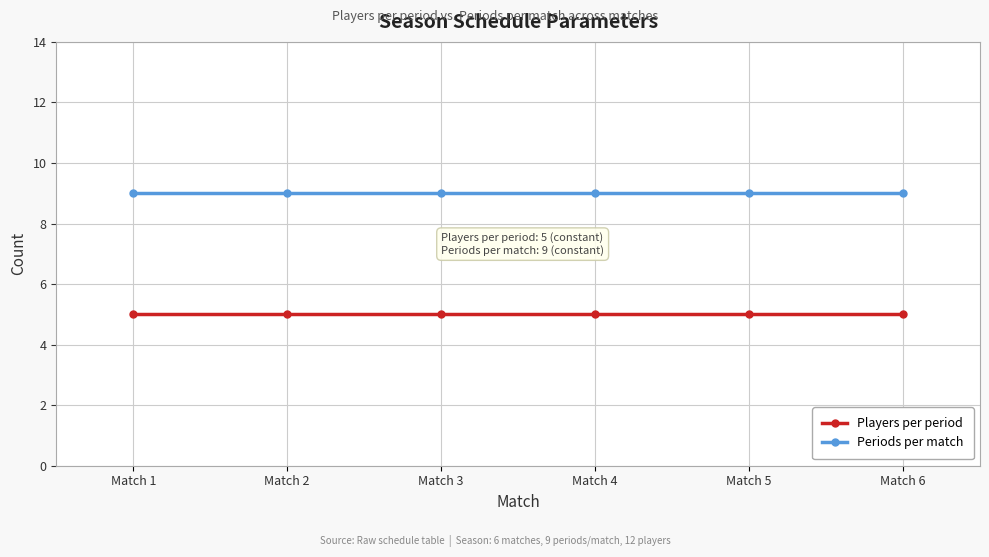

Rank the series by their average value, from lowest to highest.

Players per period, Periods per match